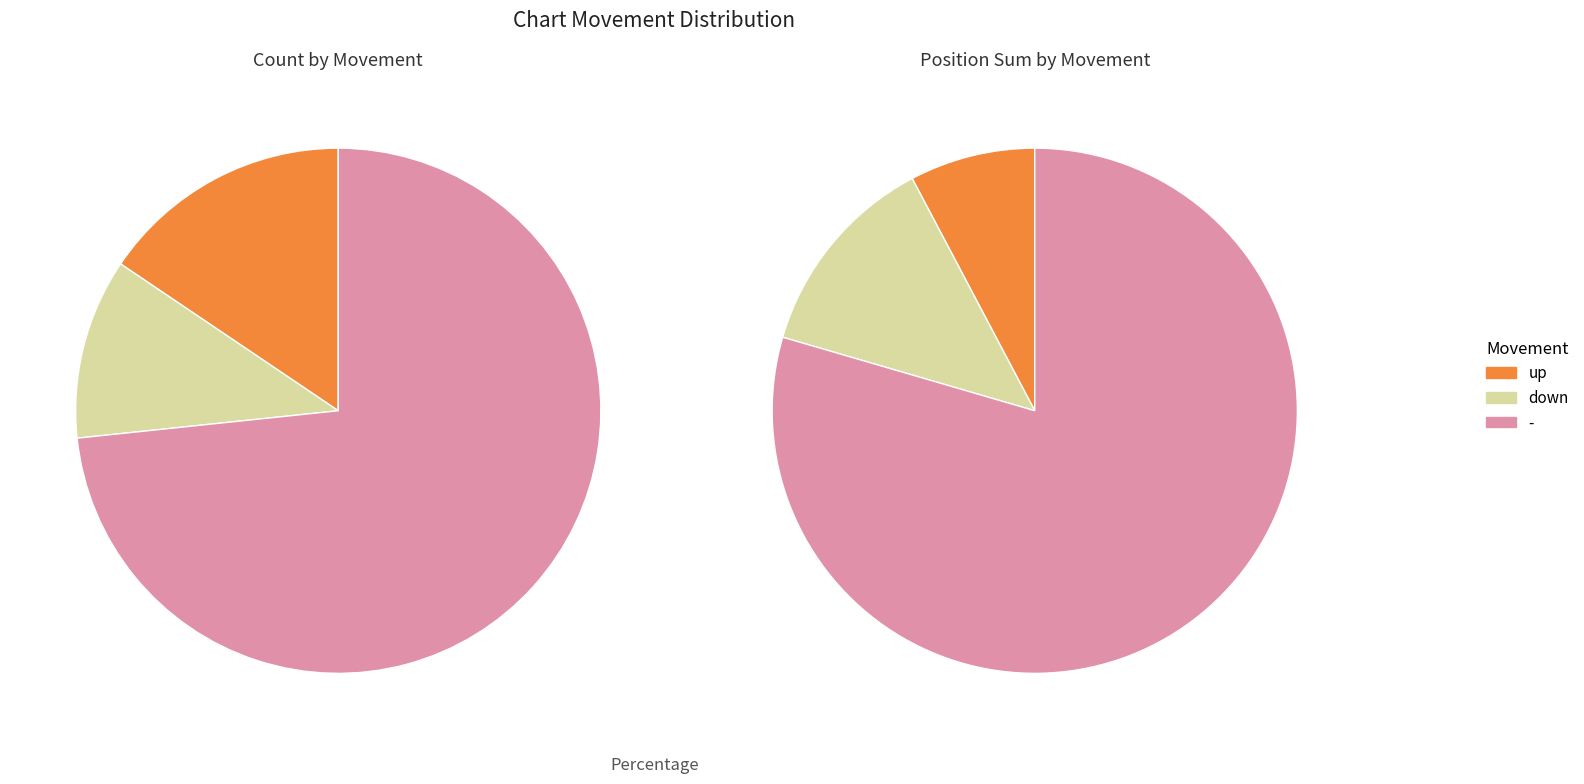

Which slice is the smallest?

down